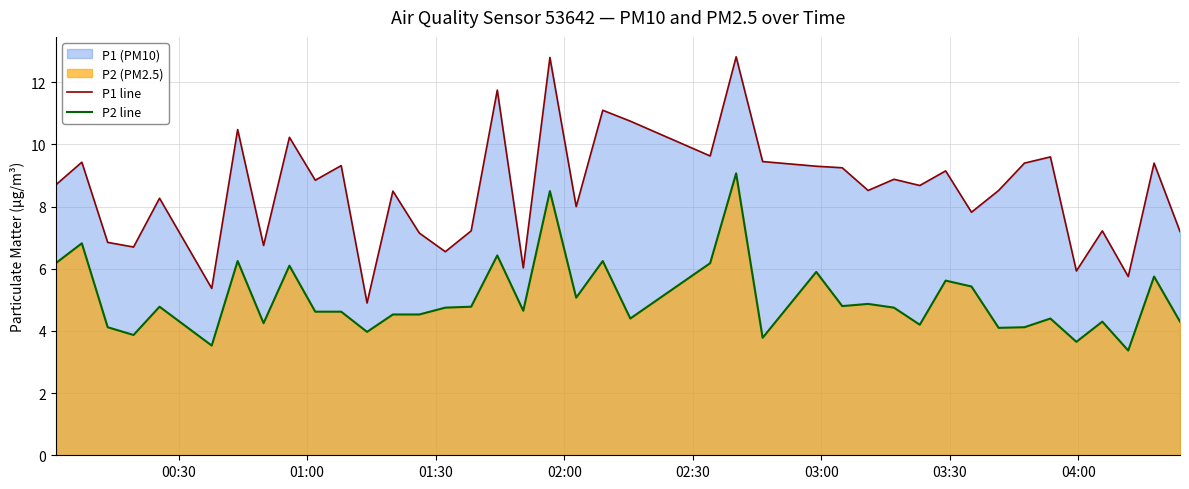

List the series in order of their overall mean, highest first.

P1 line, P2 line